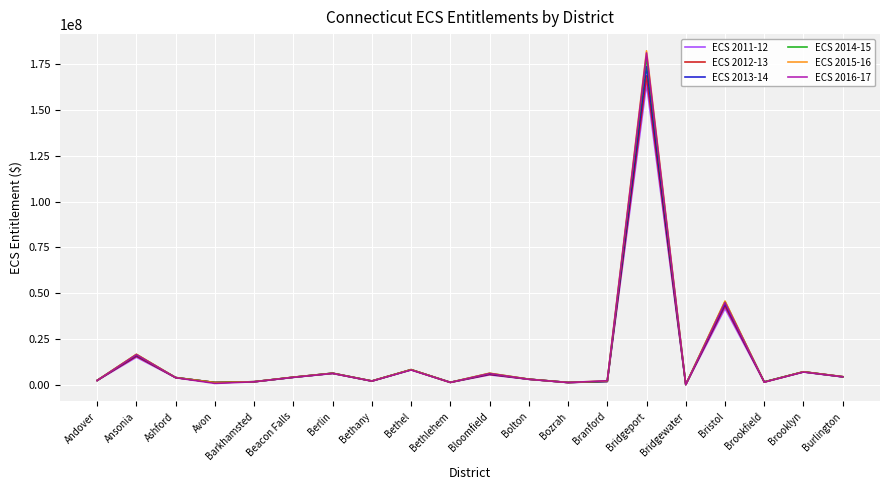

In ECS 2016-17, how many points are higher than both neighbors (excluding endpoints)?

7